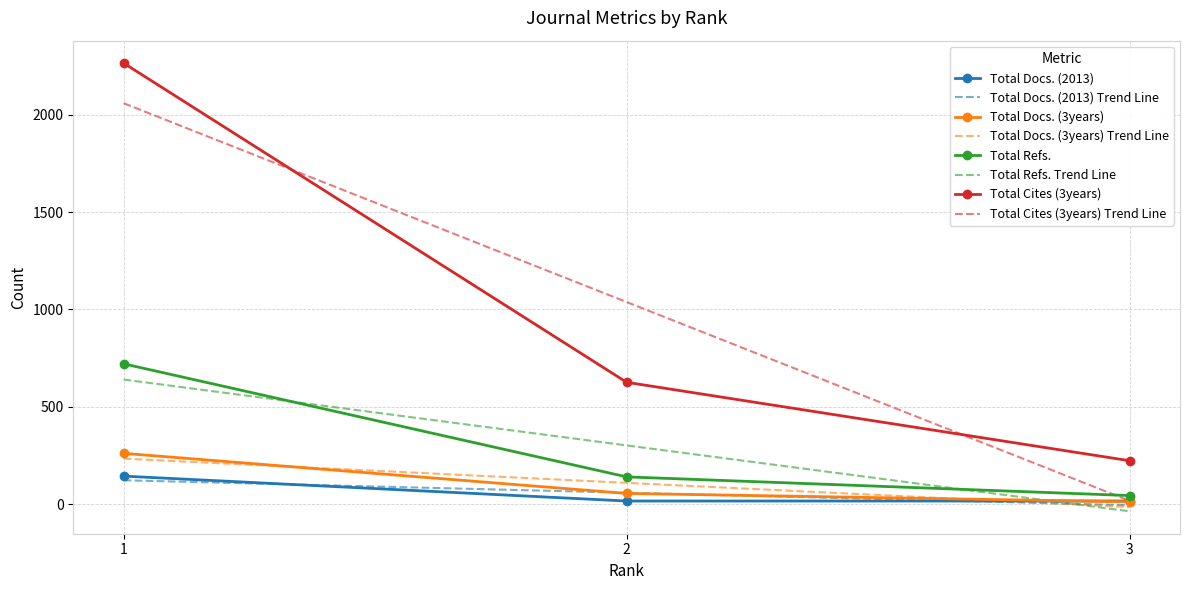

Which series changed the most between 1 and 2?

Total Cites (3years)